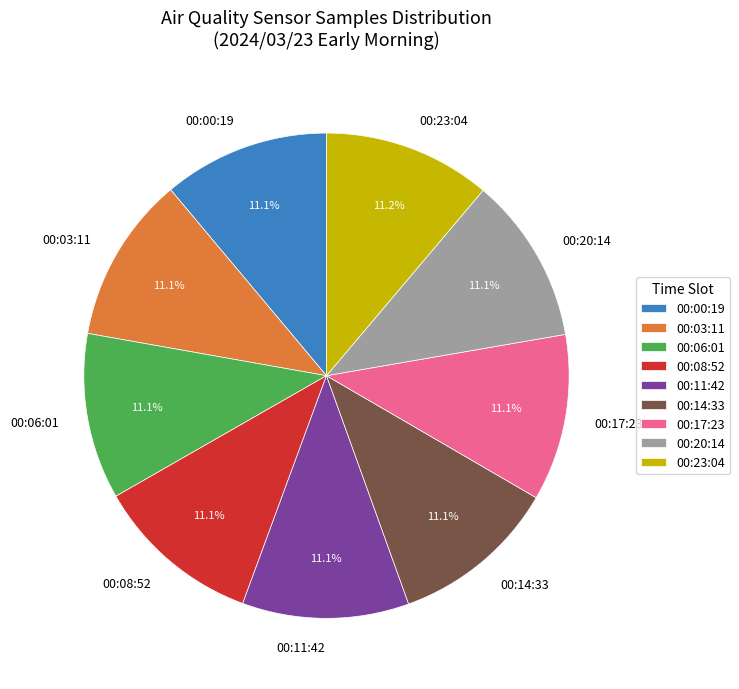

What percentage is NOT represented by 00:14:33?

88.9%